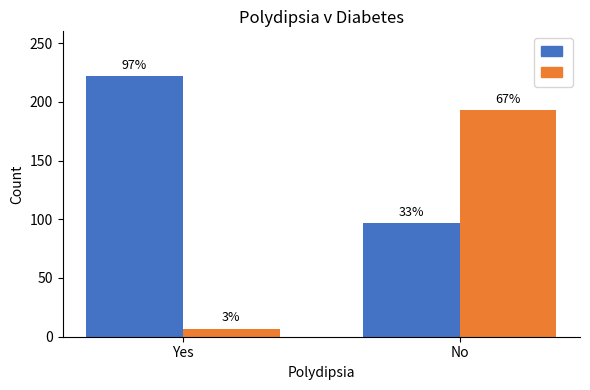

Reading left to right, transcribe all the data shown in this chart.

Series 1: Yes=222	No=97
Series 2: Yes=7	No=193